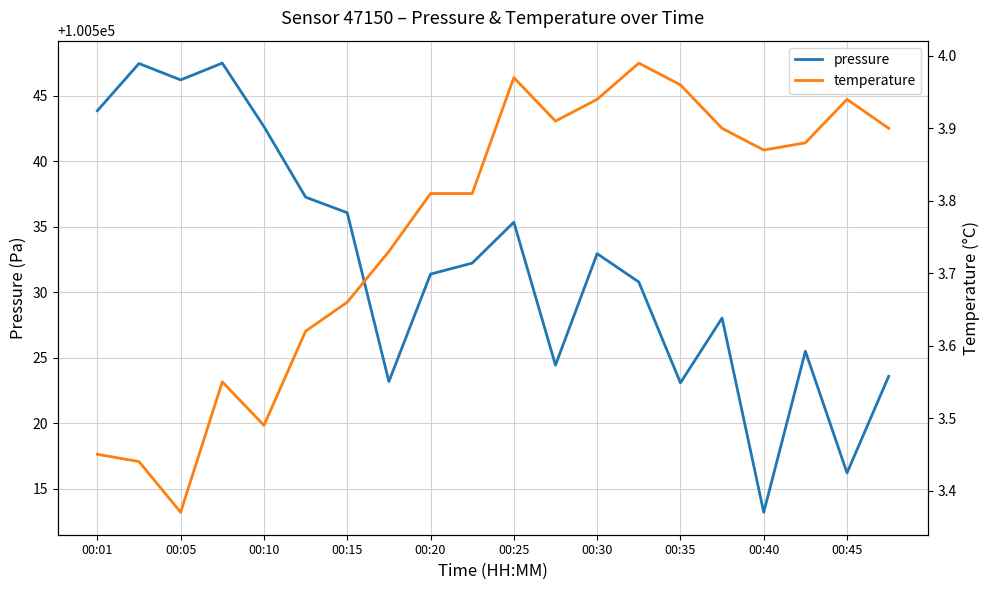

List the series in order of their peak value, lowest first.

temperature, pressure